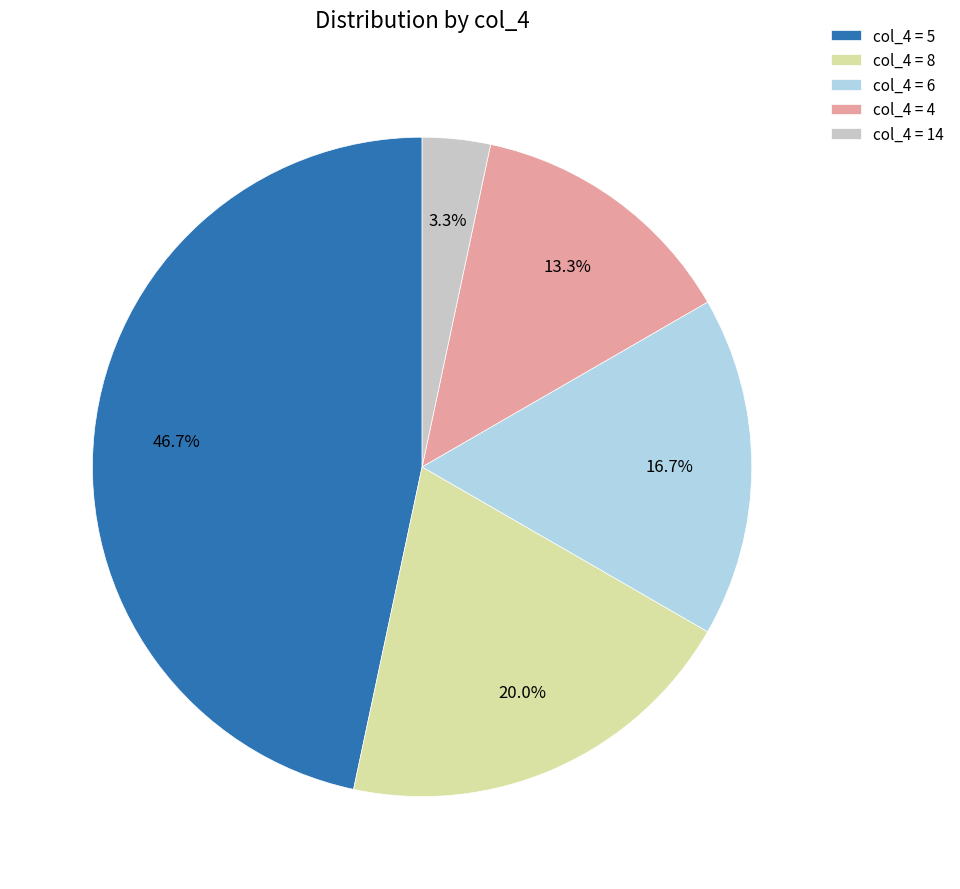

Does any single category account for the majority?

No